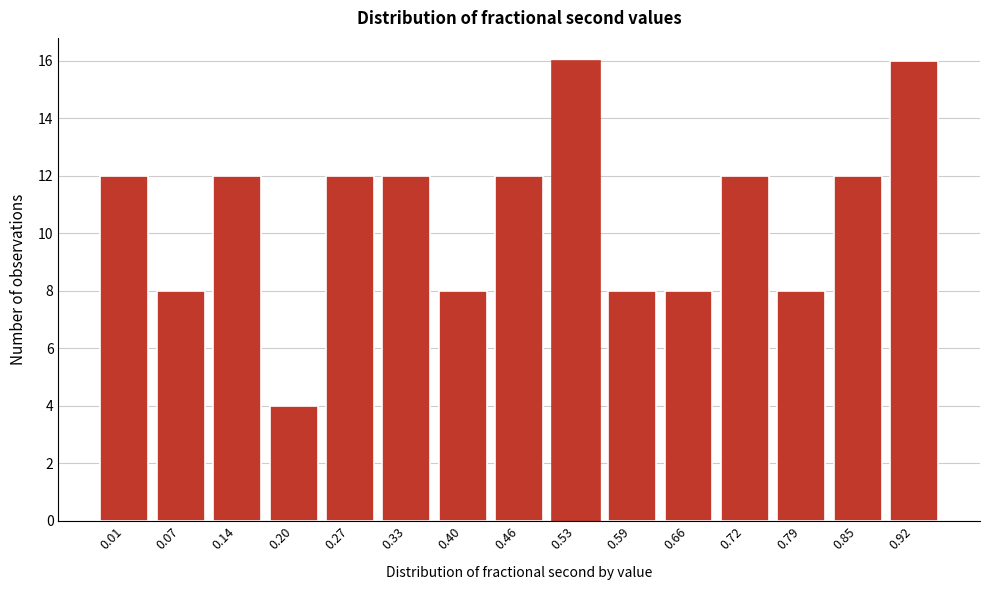

Reading right to left, what are all the values shown in this chart?

16	12	8	12	8	8	16	12	8	12	12	4	12	8	12